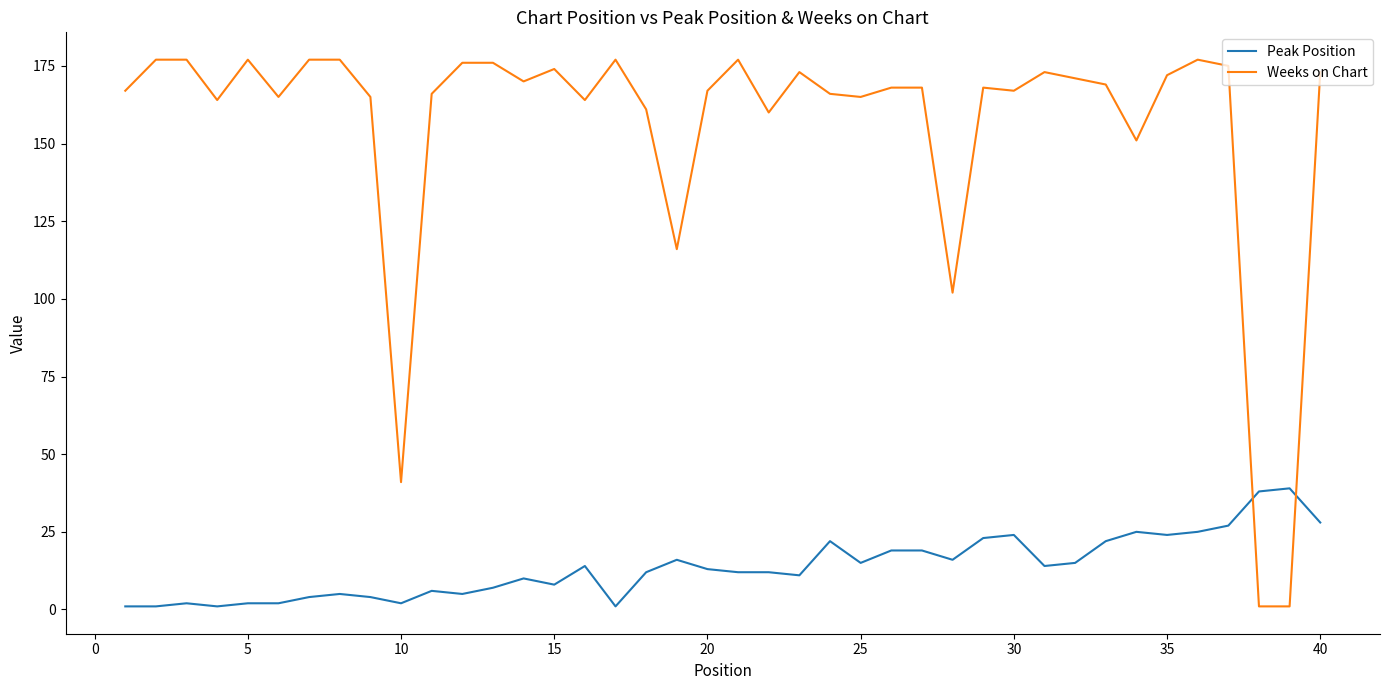

How many times do Weeks on Chart and Peak Position cross each other?

2